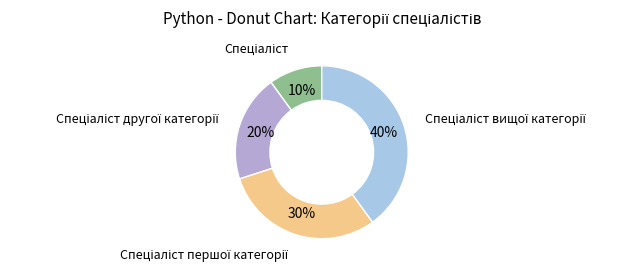

To the nearest percent, what is the difference between the largest and smallest slice percentages?

30%